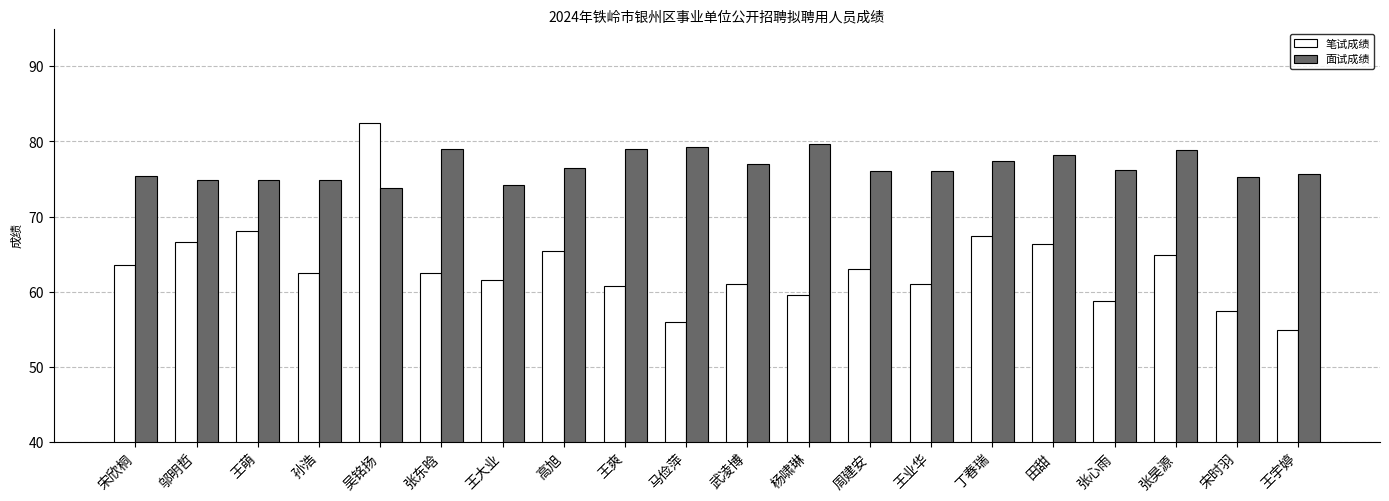

The 笔试成绩 series shows 59.6 at 杨啸琳. True or false?

True